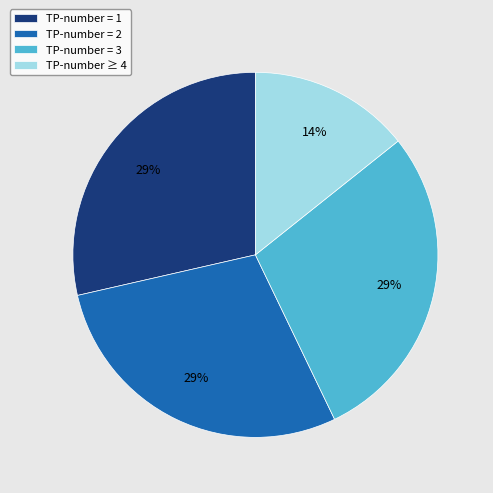

Which category has the smallest portion of the pie?

TP-number ≥ 4